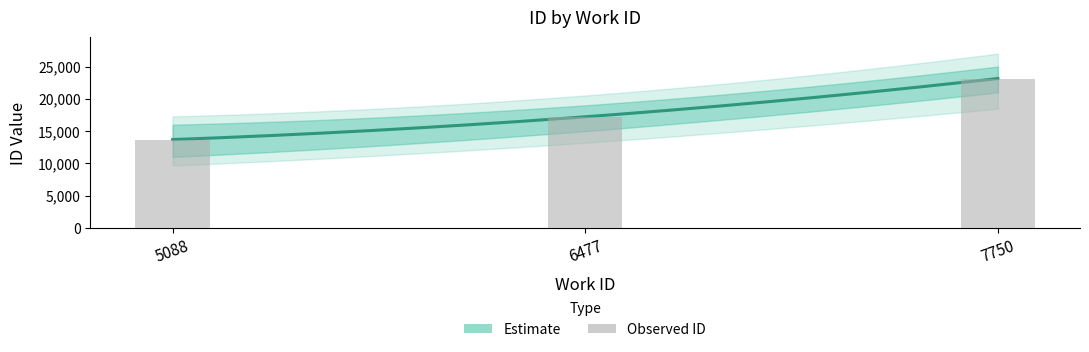

What is the sum of the values at 6477 and 5088?

30915